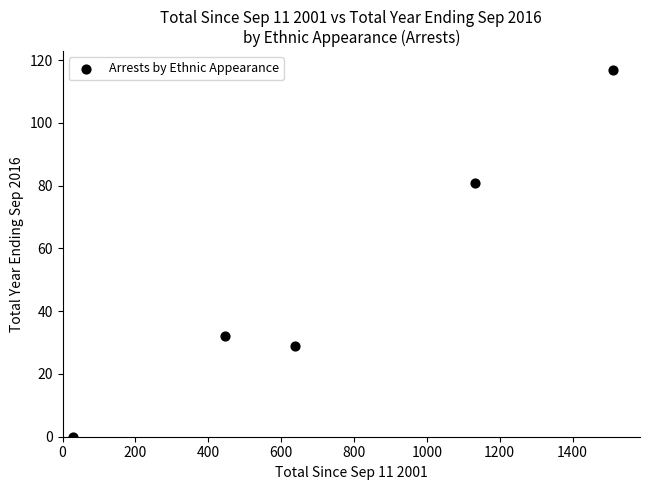

What Y value in the scatter plot is closest to 58?

81